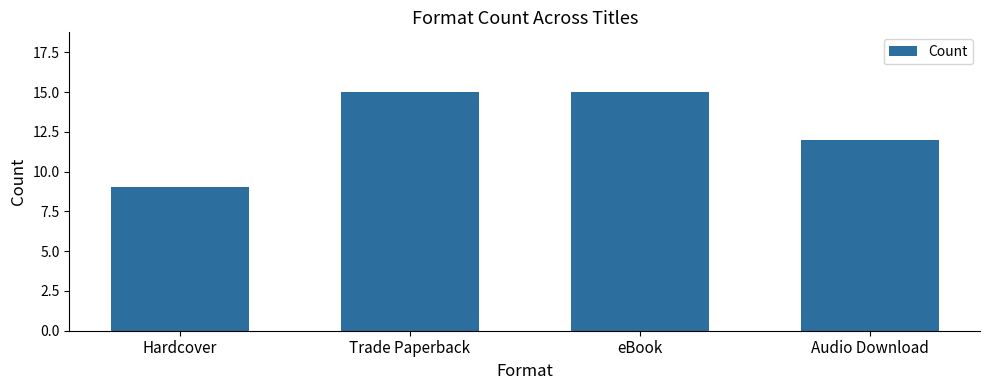

Approximately how many times larger is the value at Trade Paperback compared to Hardcover?

1.7